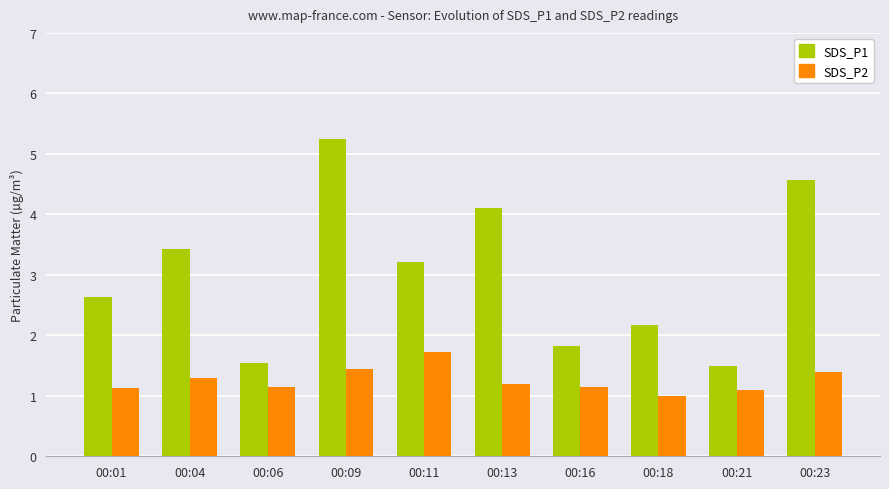

How many values in the SDS_P2 series exceed 1?

9